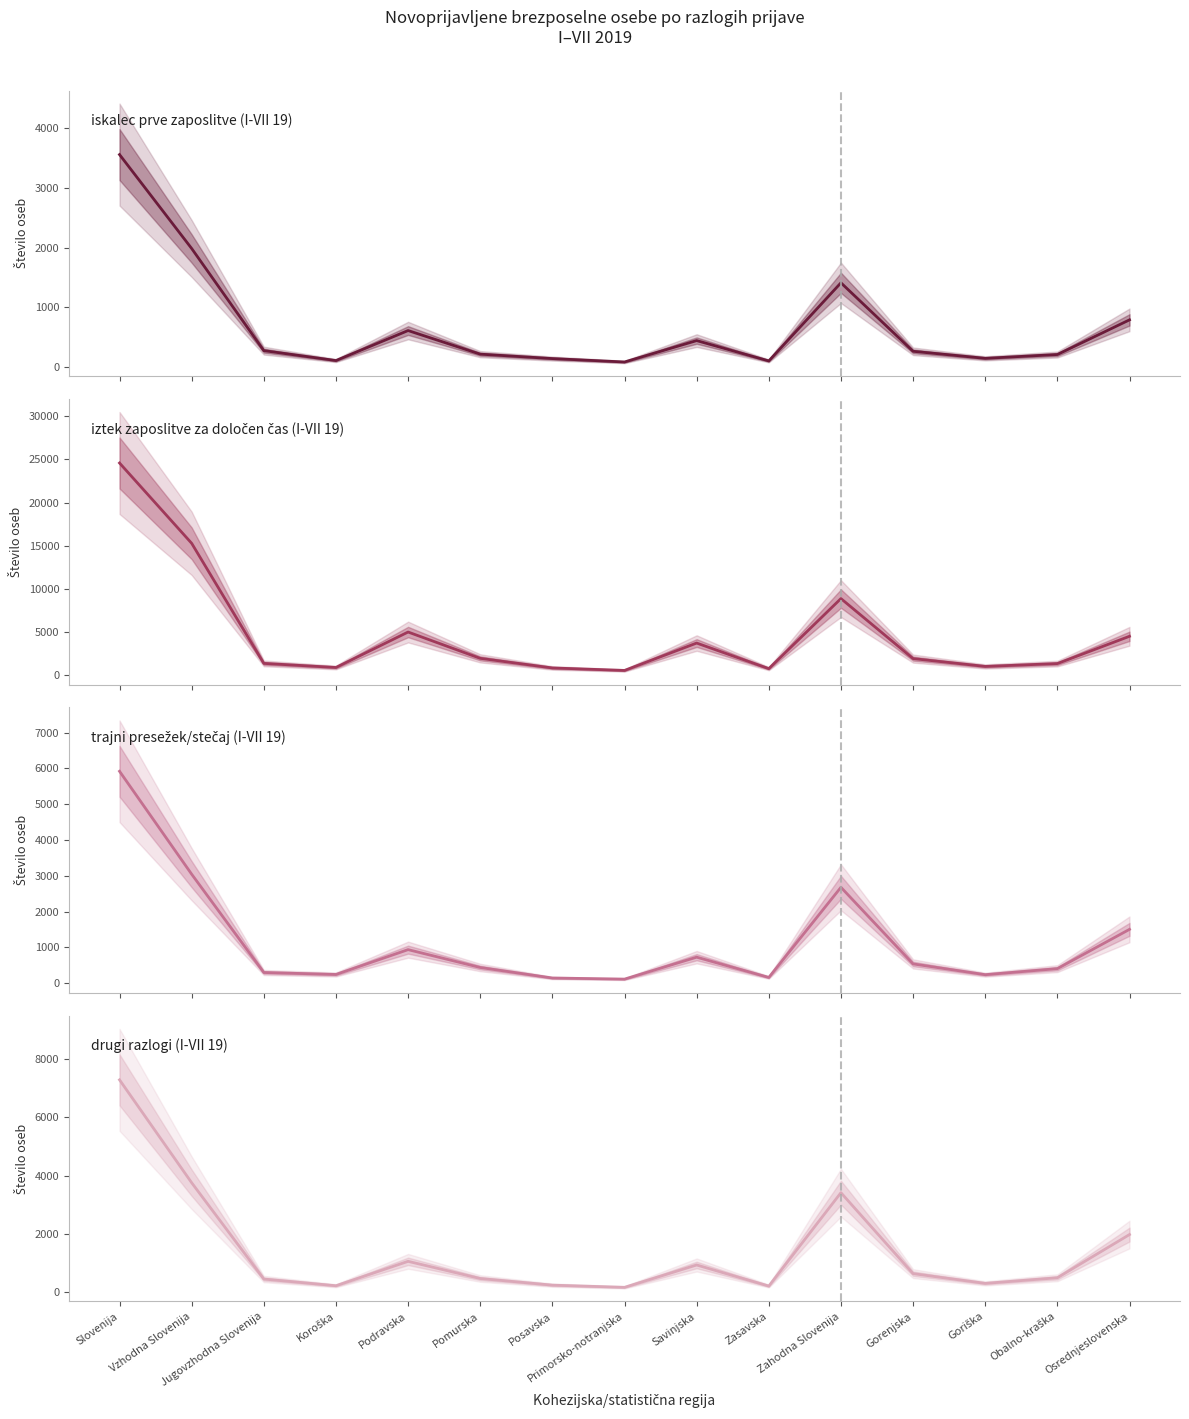

What is the average value of the iztek zaposlitve za določen čas (I-VII 19) series?

4865